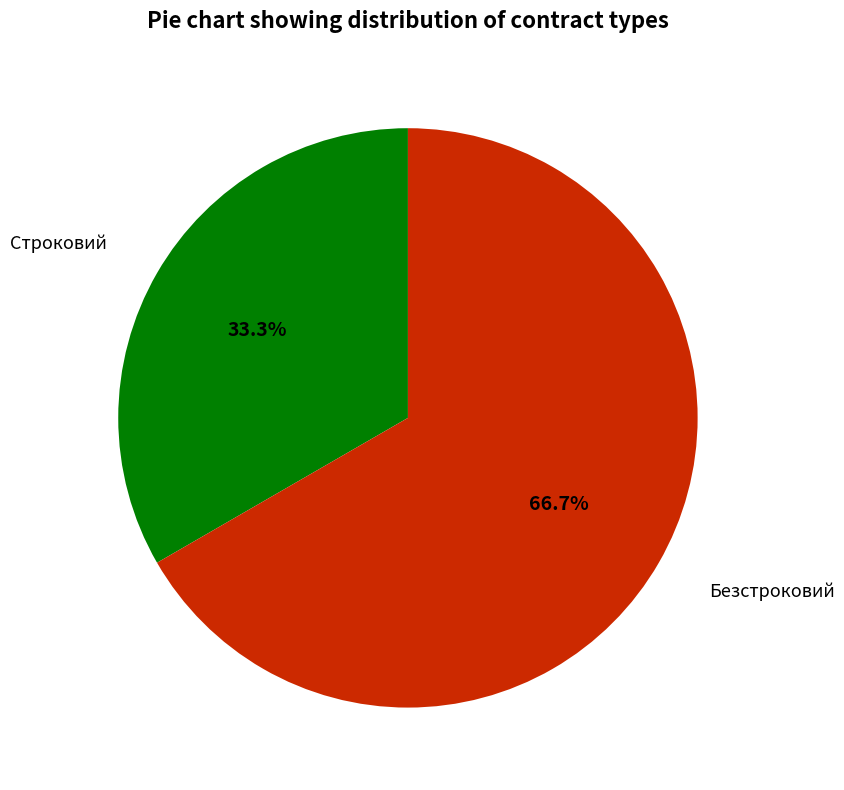

Is there a majority slice in this chart?

Yes